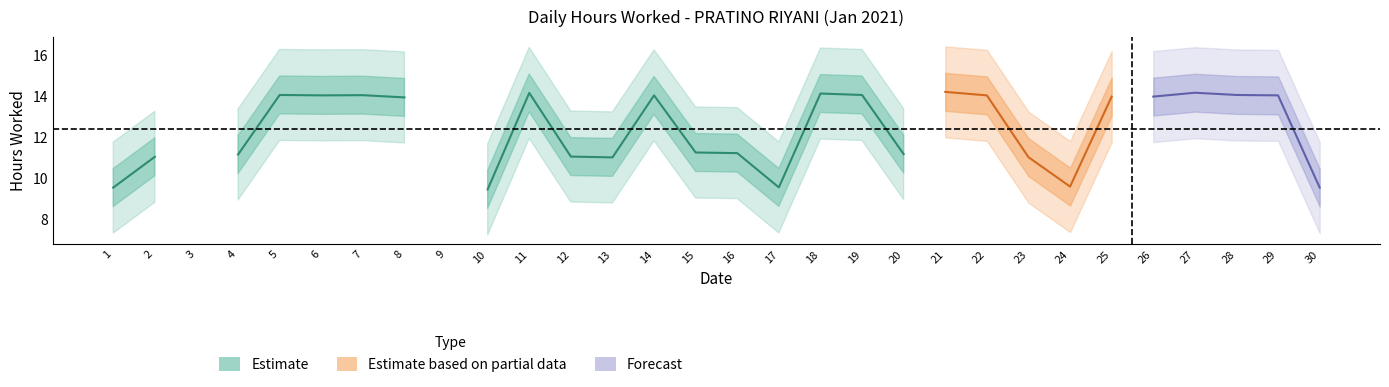

What is the change in value from 15 to 19?

+2.8